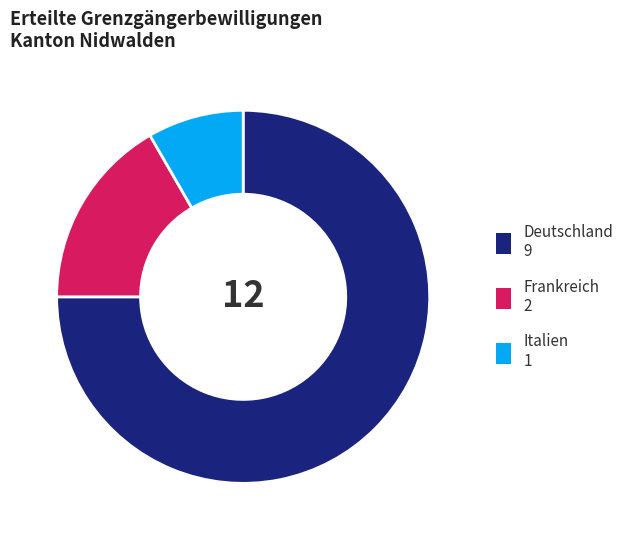

Which has a higher value, Italien or Deutschland?

Deutschland